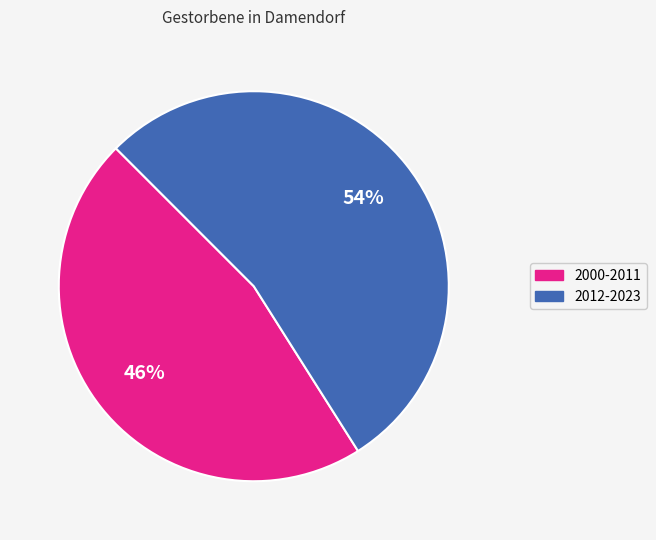

Is there a majority slice in this chart?

Yes